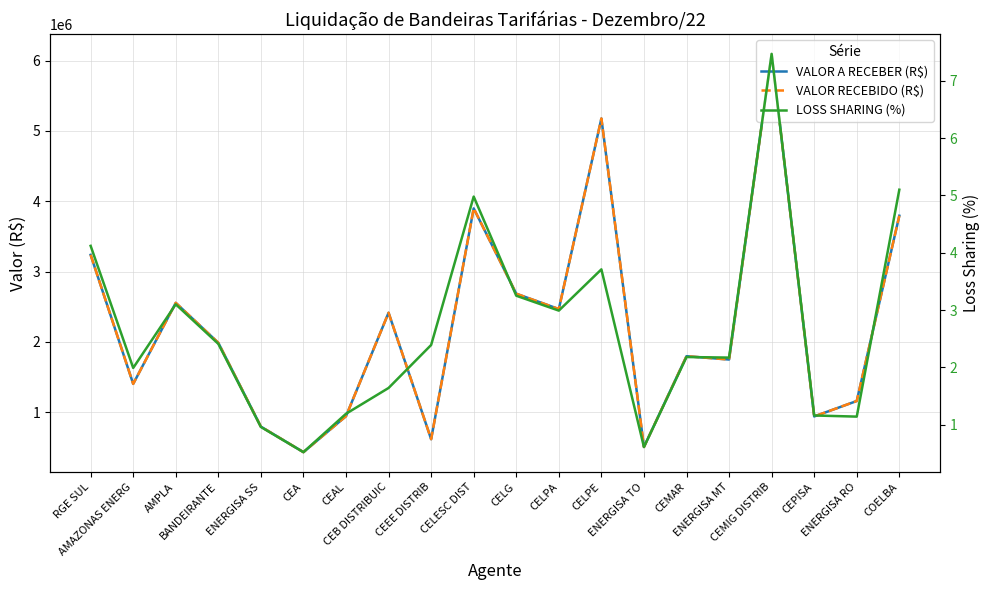

Which series has the widest spread of values?

VALOR A RECEBER (R$)